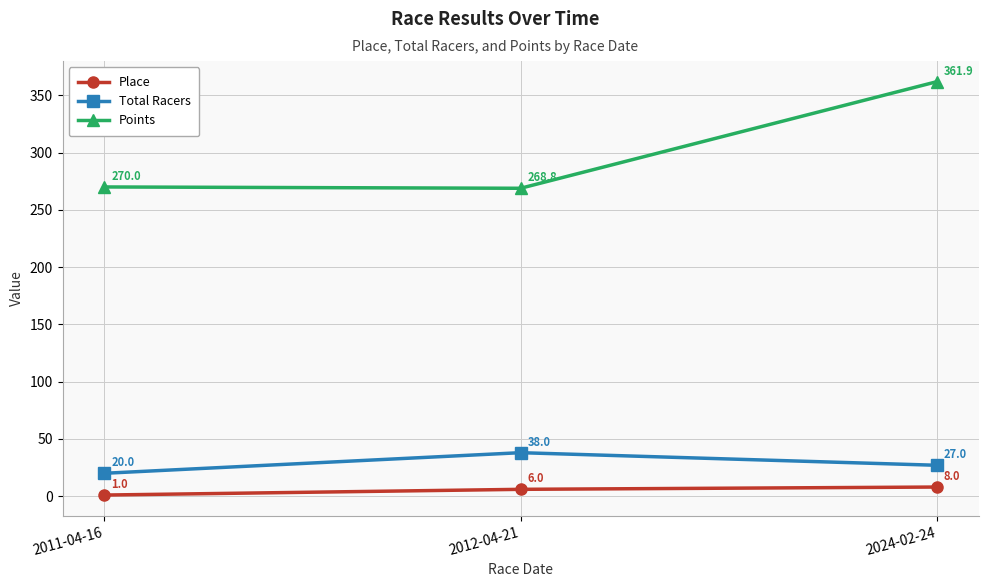

How many categories are shown in the chart?

3